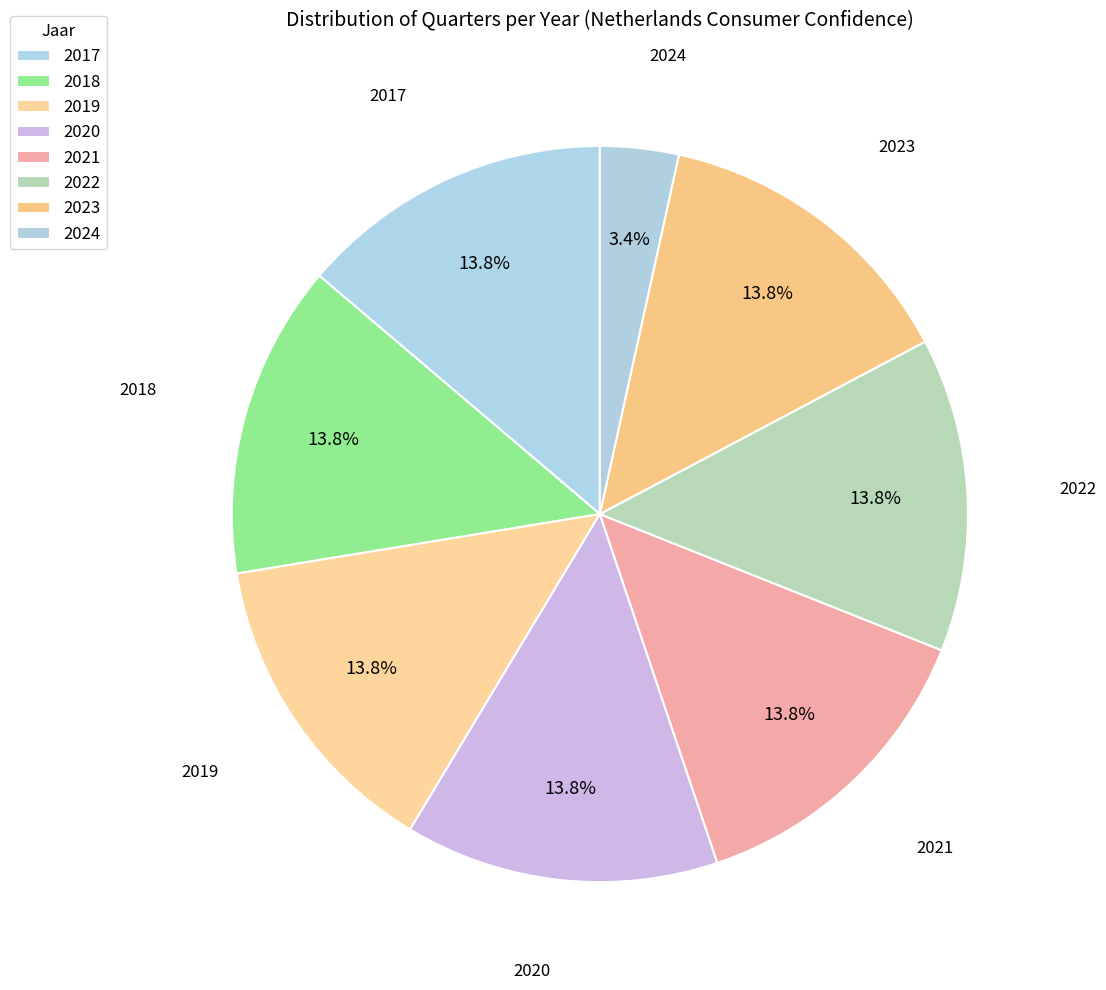

Which has a higher value, 2021 or 2018?

2018